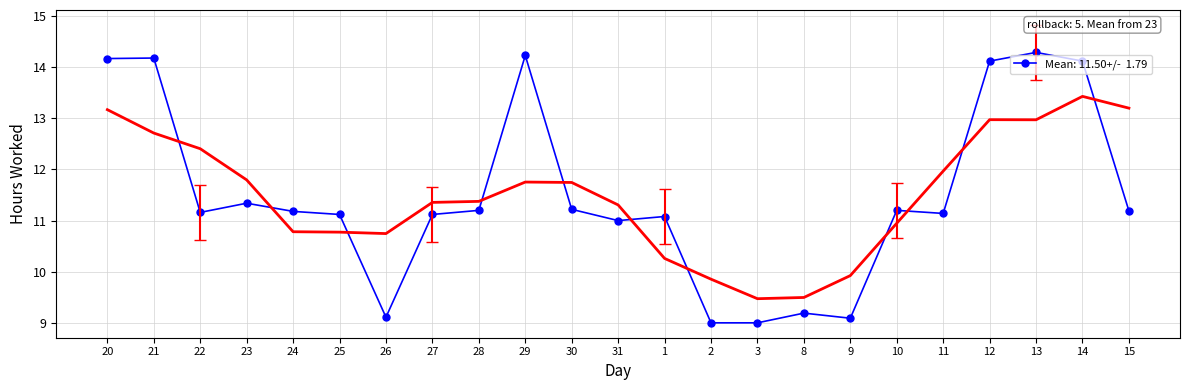

What is the label of the 5th point from the right?

11